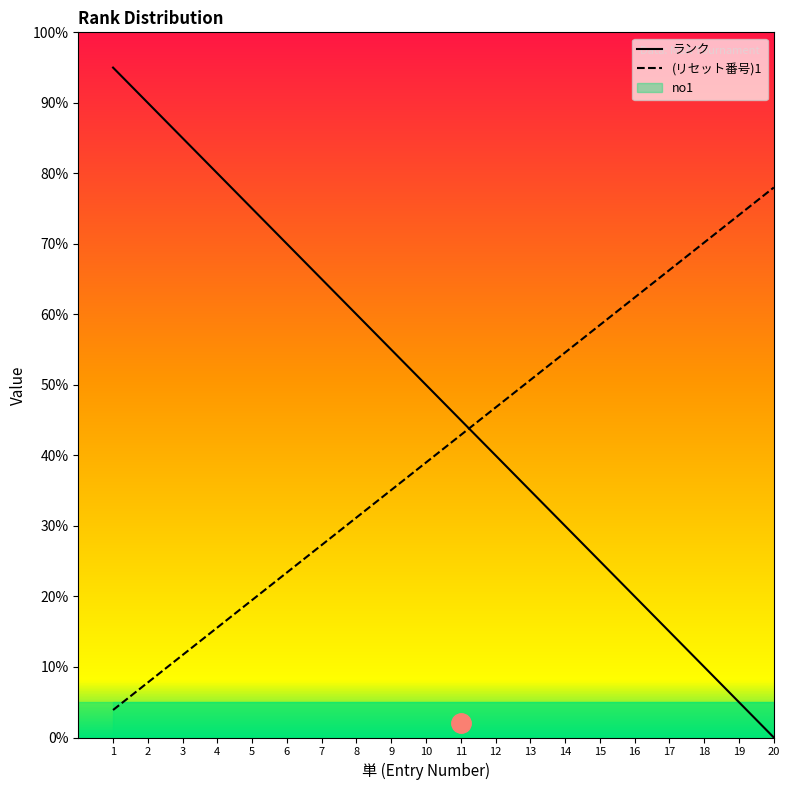

Which label corresponds to the largest value in the chart?

1